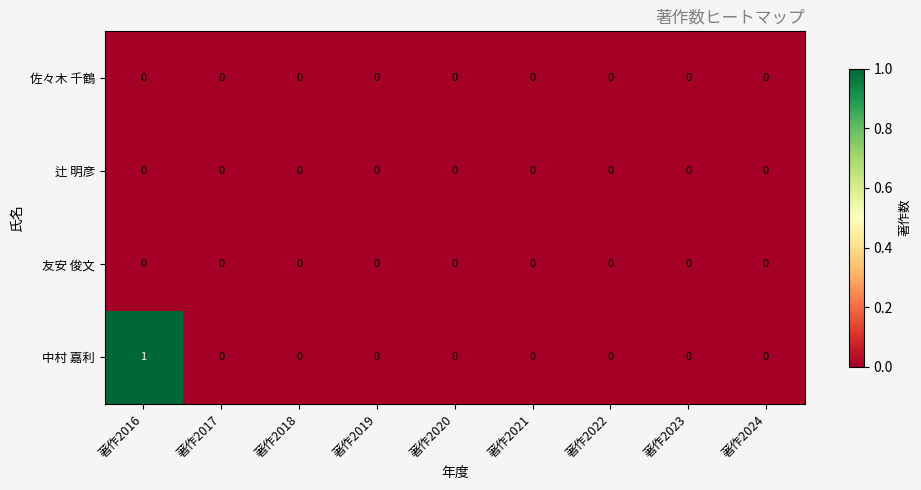

At which category does the chart reach its peak across all series?

著作2016